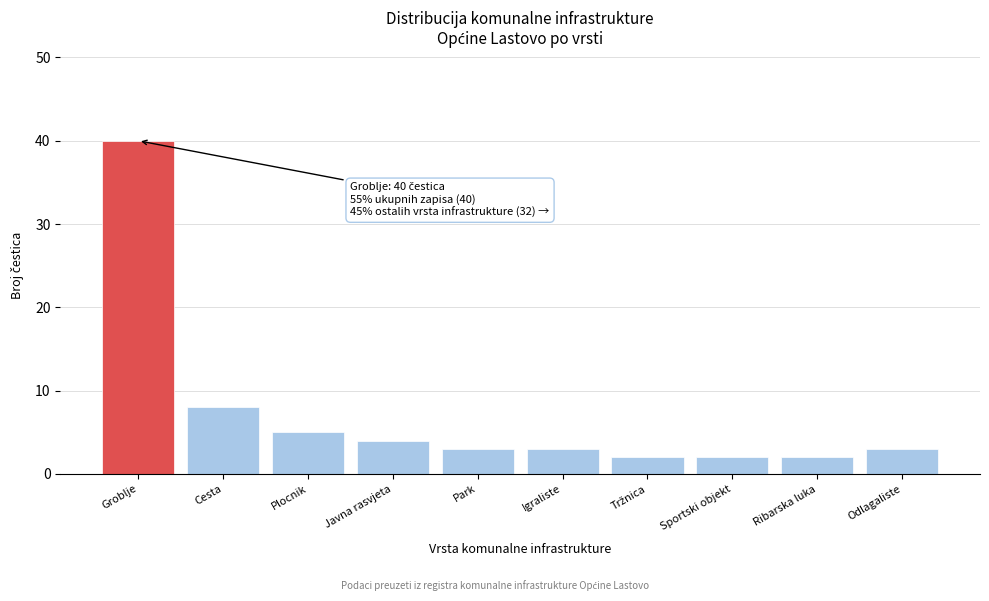

Reading left to right, extract all data points from this chart.

40	8	5	4	3	3	2	2	2	3